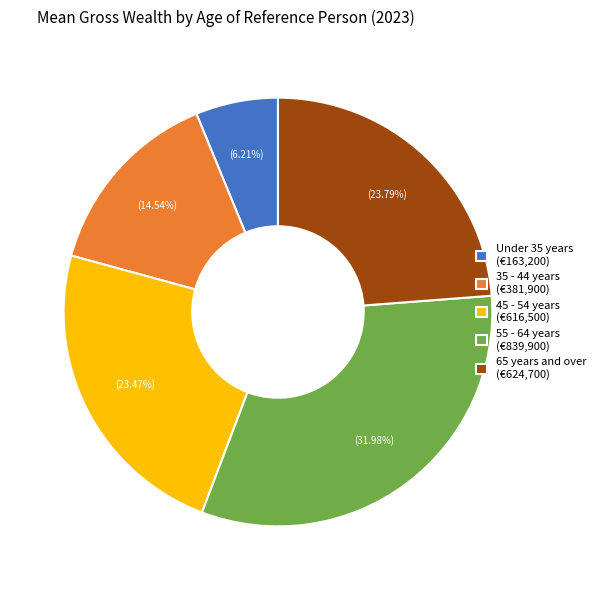

How many segments does this pie chart have?

5